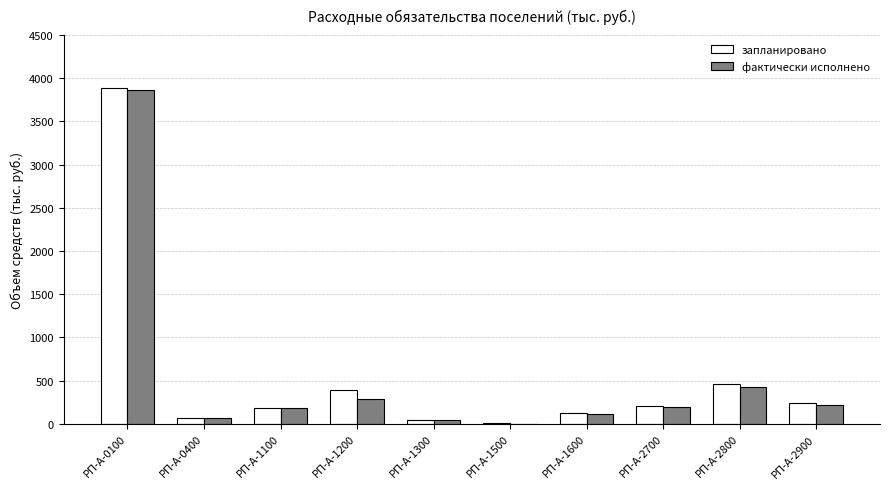

At which category is the sum across all series the highest?

РП-А-0100